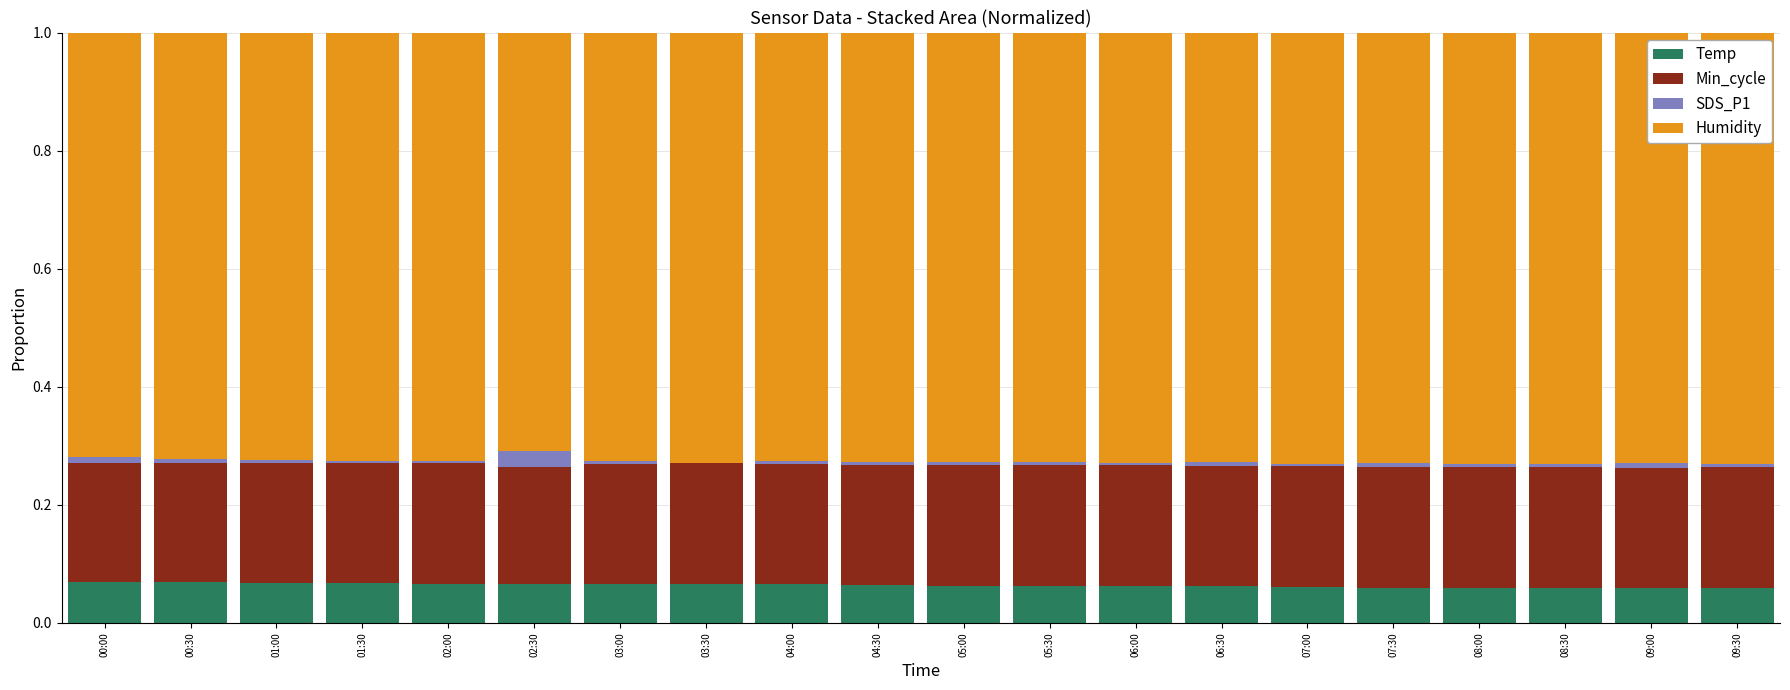

What is the sum of all Temp values?

1.3